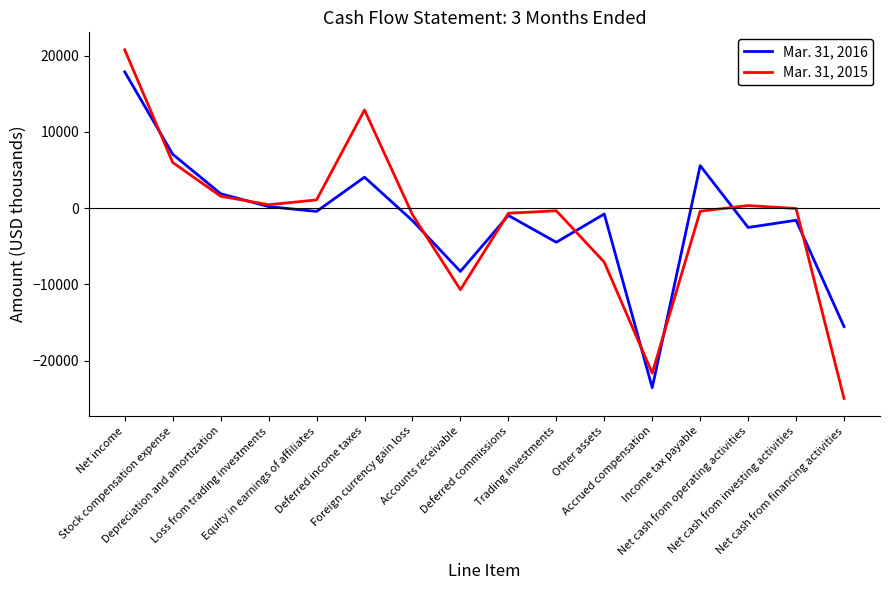

What position from the left is Accrued compensation?

12